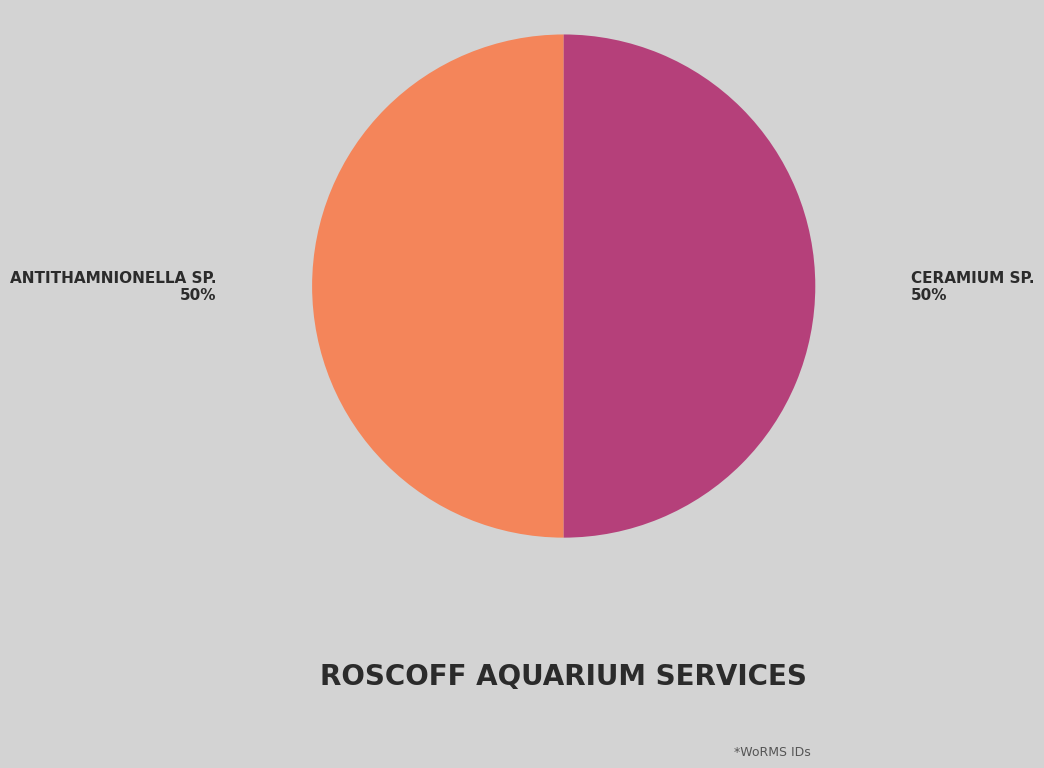

Rank the categories by value from highest to lowest.

Ceramium sp., Antithamnionella sp.